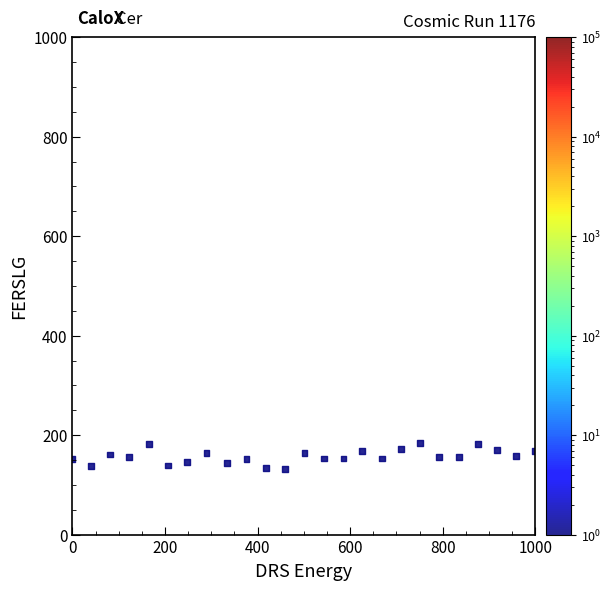

What is the range of X values (max minus min)?

1000.0